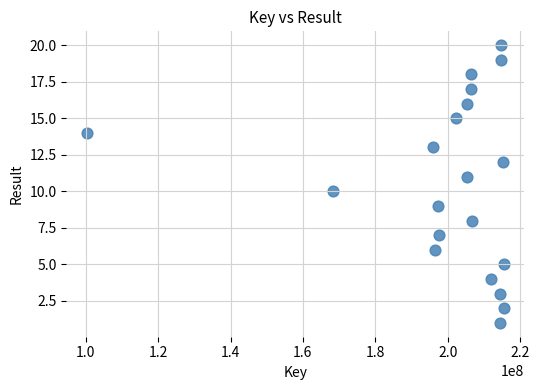

What is the range of Y values (max minus min)?

19